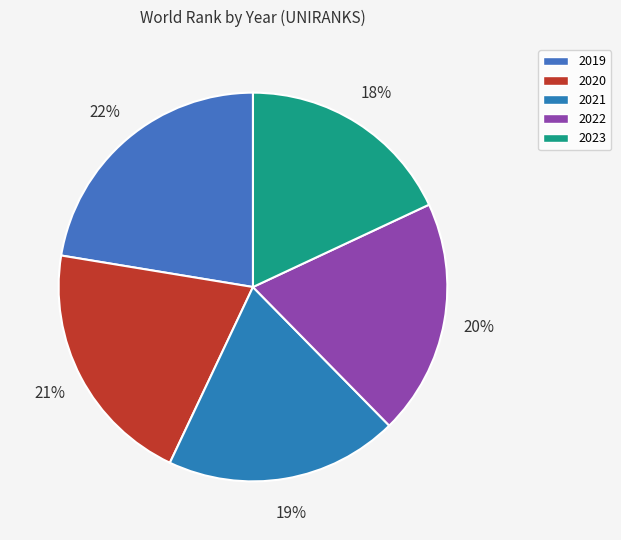

Does 2019 represent more than half of the total?

No